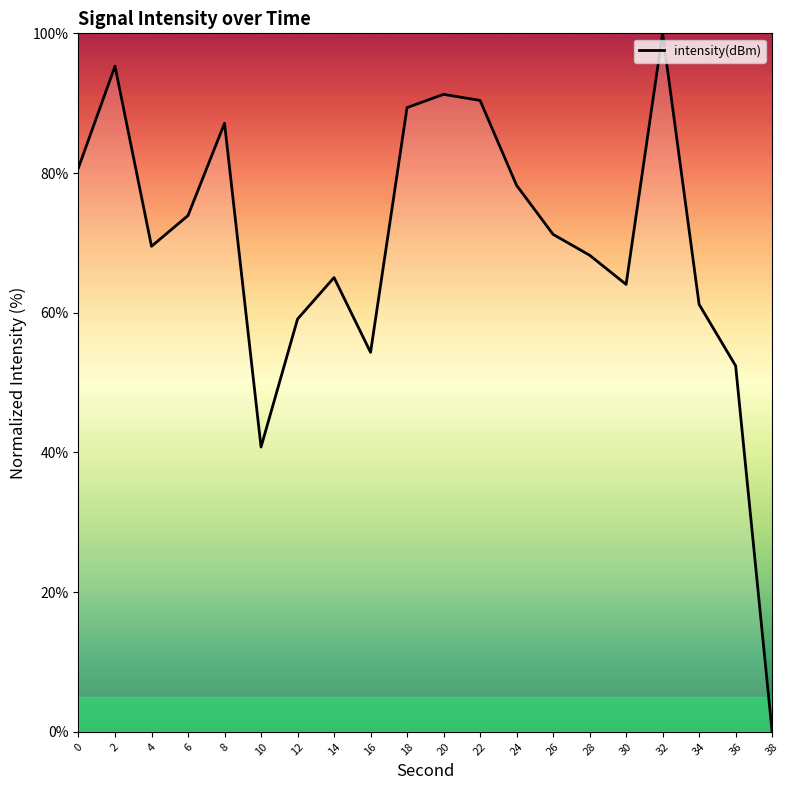

What is the difference between the maximum and second lowest values?

59.2